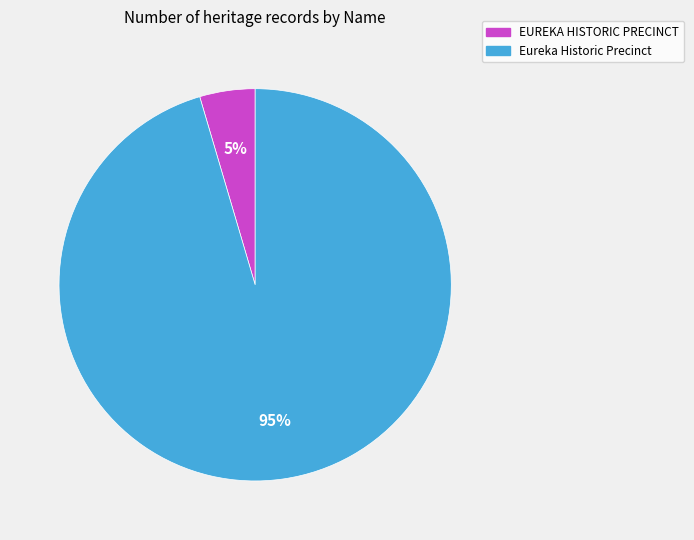

To the nearest percent, what is the average slice percentage?

50%